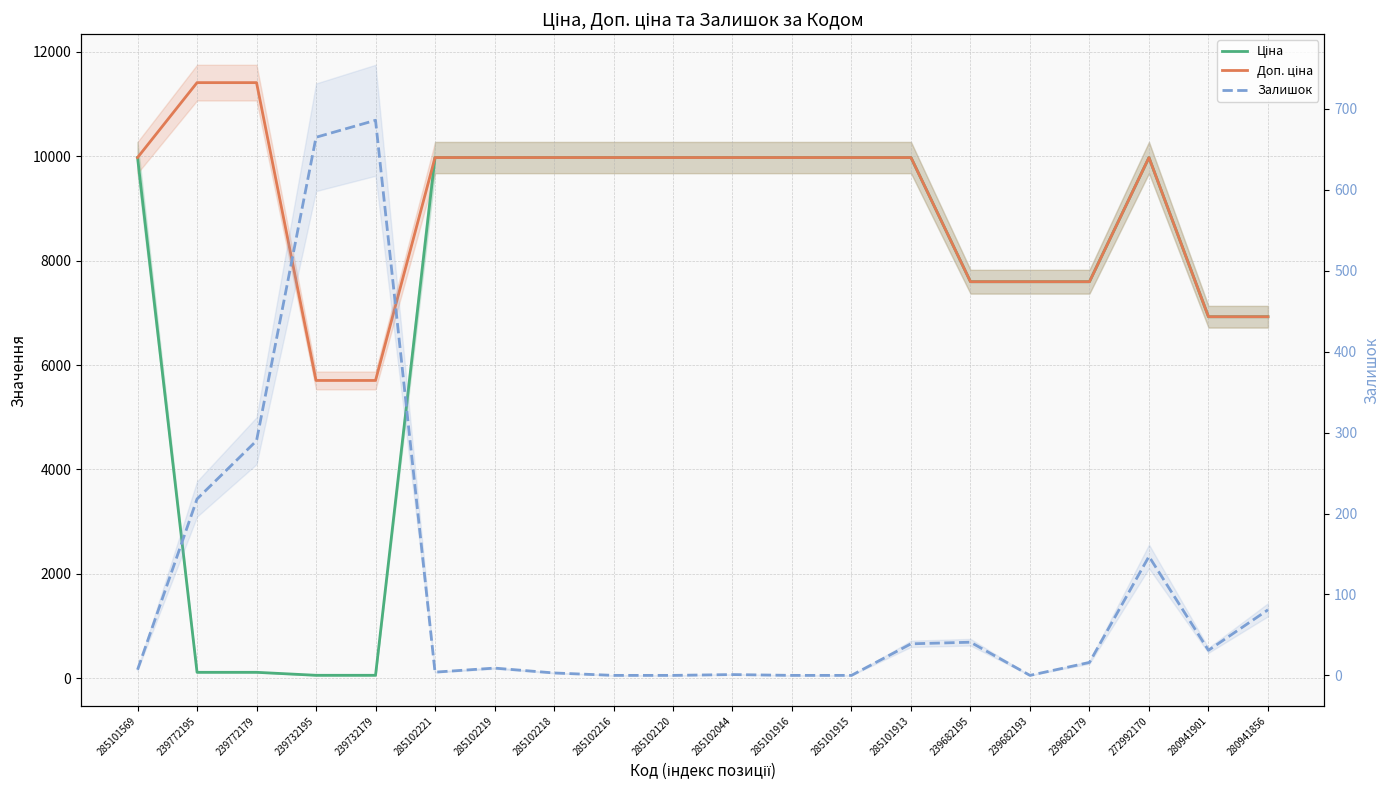

What is the sum of the Ціна values at 285101915 and 285102216?

19950.0